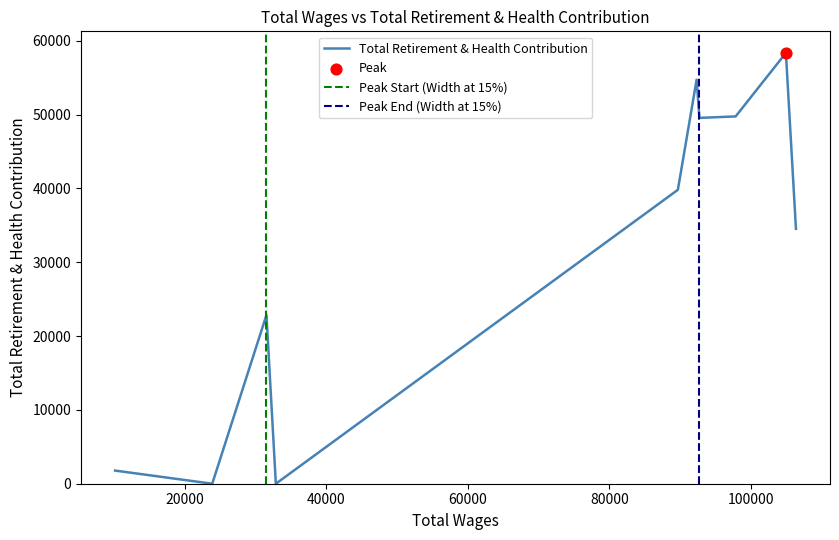

What is the change in value from 92333.0 to 32843.0?

-54739